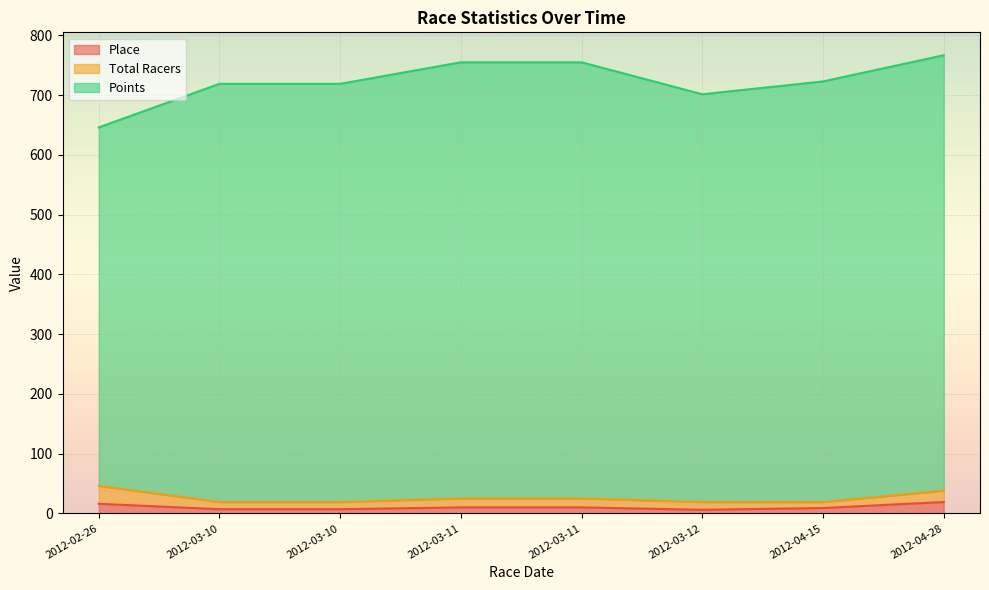

Reading right to left, transcribe all the data shown in this chart.

Place: 19.0	9.0	6.0	10.0	10.0	7.0	7.0	16.0
Total Racers: 19.0	10.0	13.0	15.0	15.0	12.0	12.0	30.0
Points: 728.8	704.0	682.5	730.0	730.0	700.0	700.0	600.0